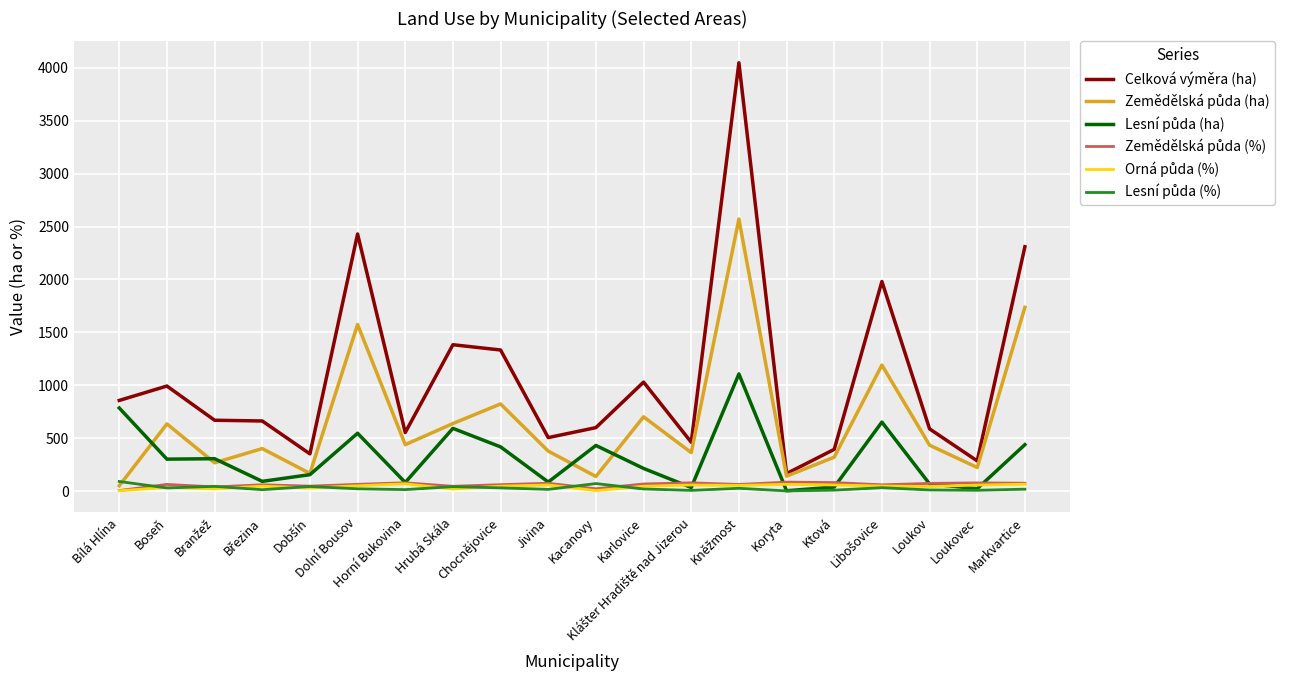

Which series has the widest spread of values?

Celková výměra (ha)